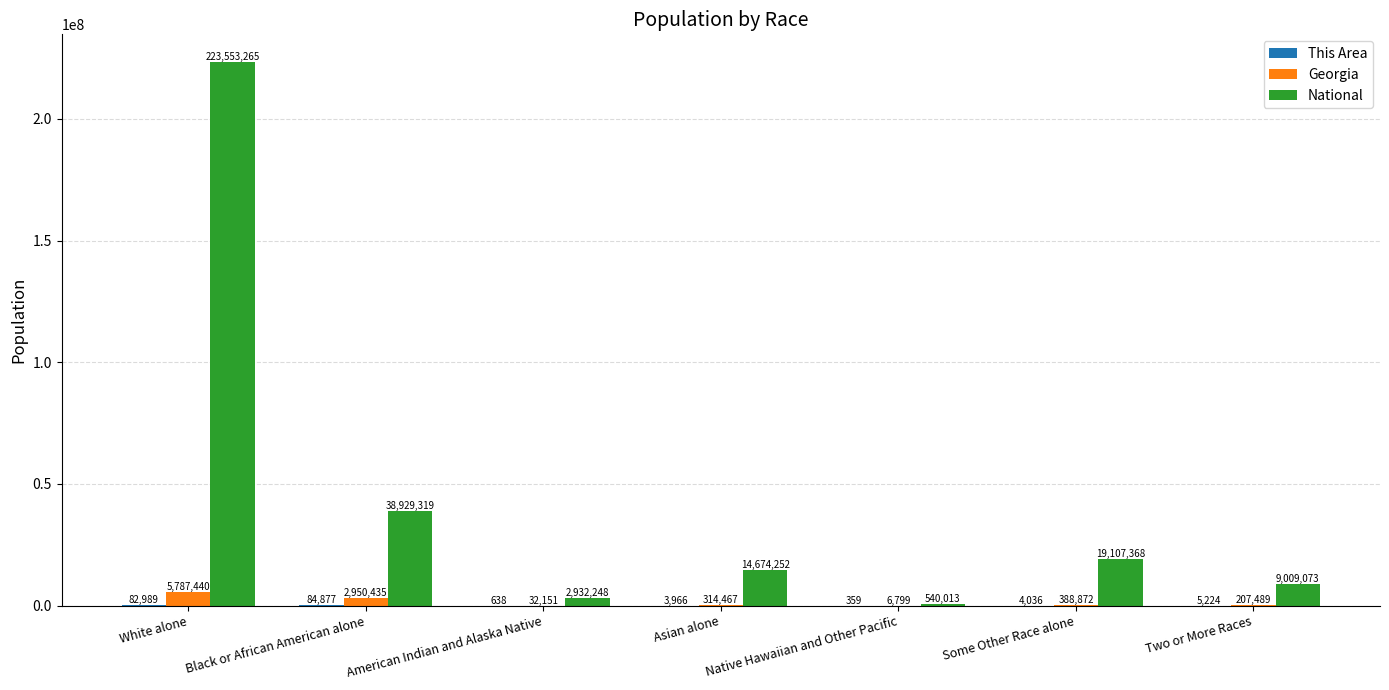

What is the sum of all National values?

308745538